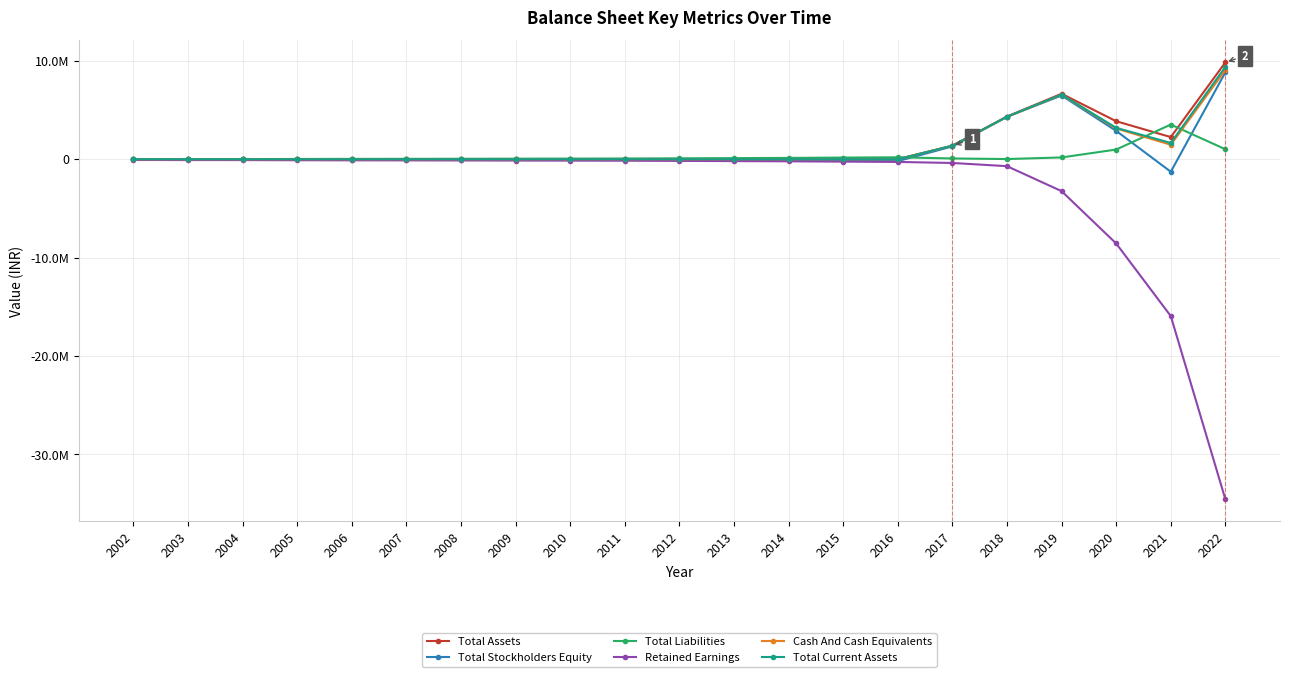

At which category is the sum across all series the highest?

2019